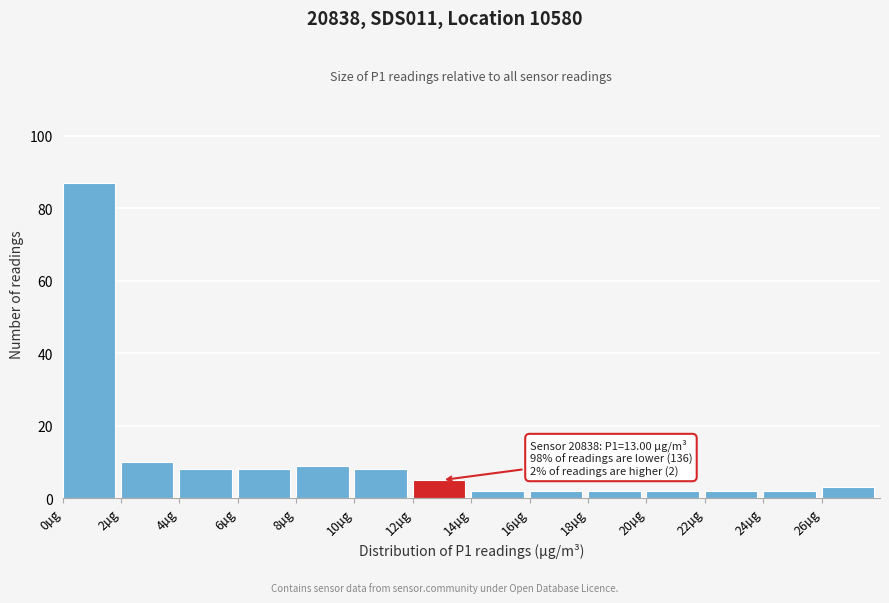

Which range on the x-axis has the tallest bar?

0 to 2